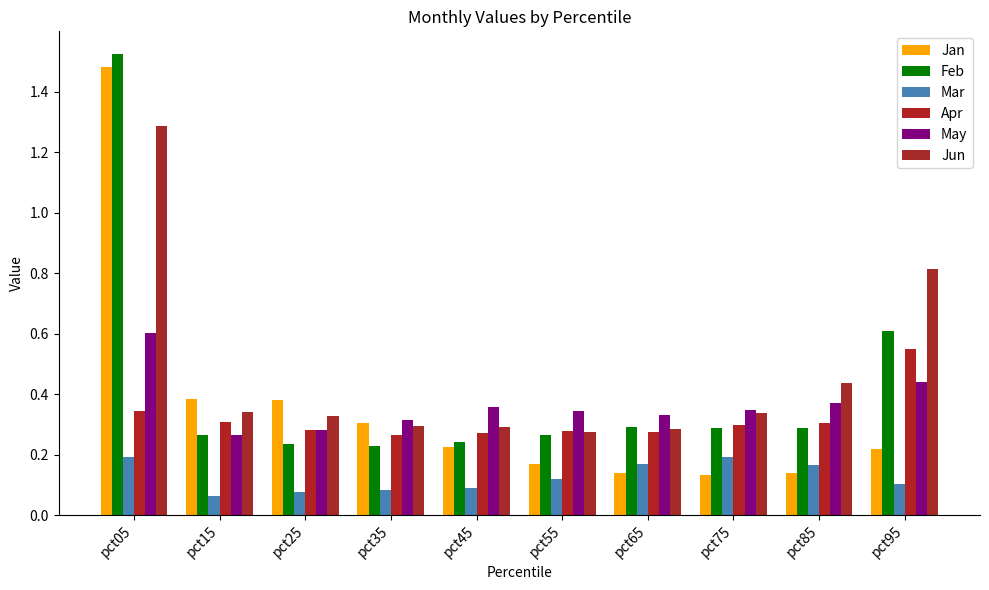

Does the chart contain any negative values?

No